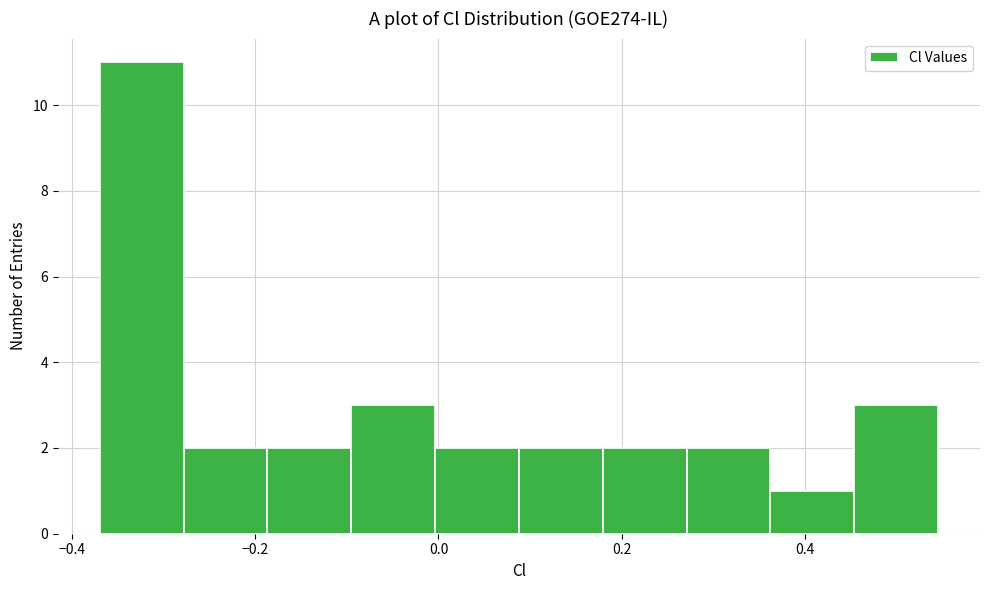

Reading left to right, list every bar in this chart as the range it spans on the x-axis followed by its height. Neither the bar edges nor the heights are printed on the chart, so give them approximately, as read against the axes.

-0.36 to -0.28: 11
-0.28 to -0.18: 2
-0.18 to -0.10: 2
-0.10 to 0.00: 3
0.00 to 0.08: 2
0.08 to 0.18: 2
0.18 to 0.28: 2
0.28 to 0.36: 2
0.36 to 0.46: 1
0.46 to 0.54: 3